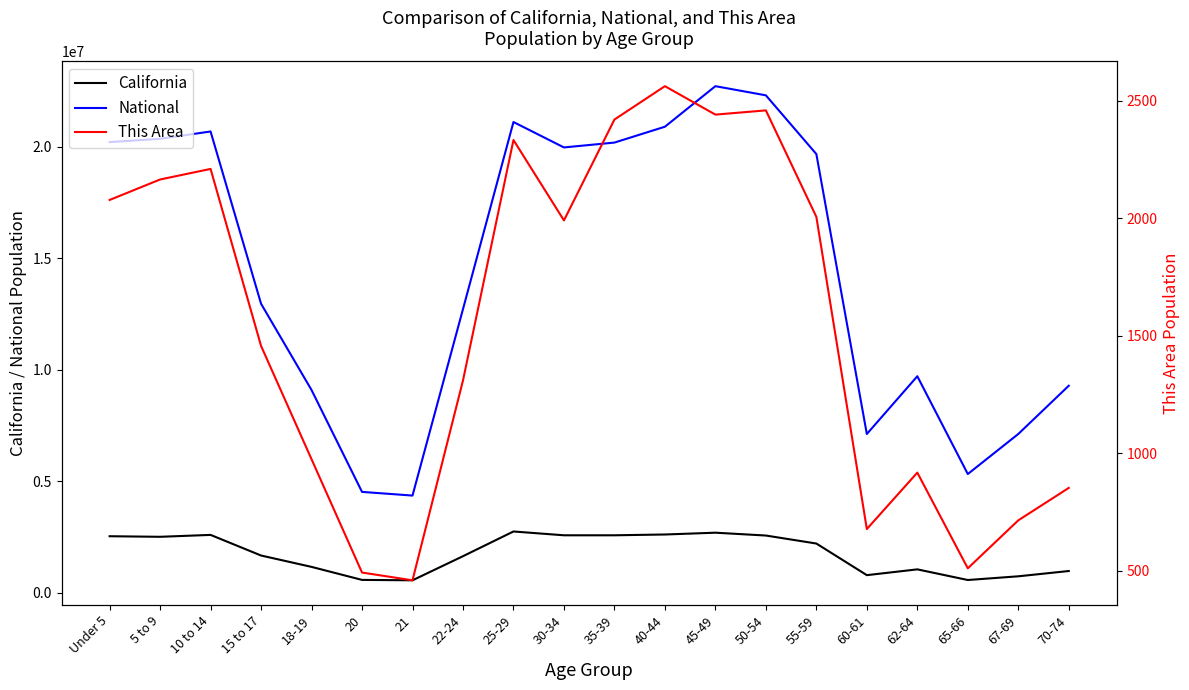

What is the difference between the California values at 50-54 and 62-64?

1516631